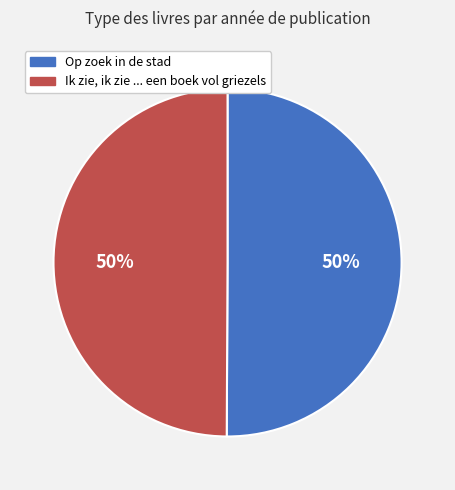

Do Ik zie, ik zie ... een boek vol griezels and Op zoek in de stad together represent more than half of the pie?

Yes